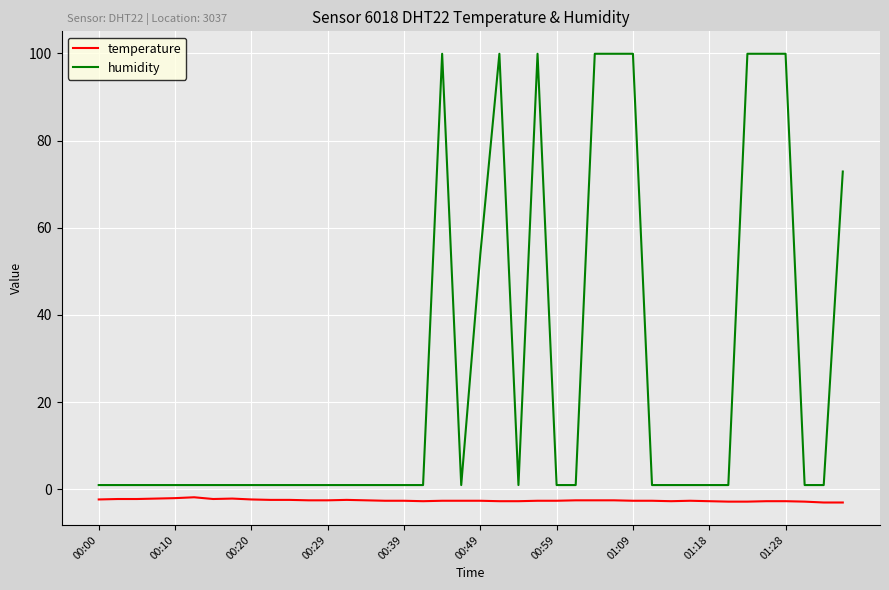

What is the lowest value of the temperature series?

-3.0